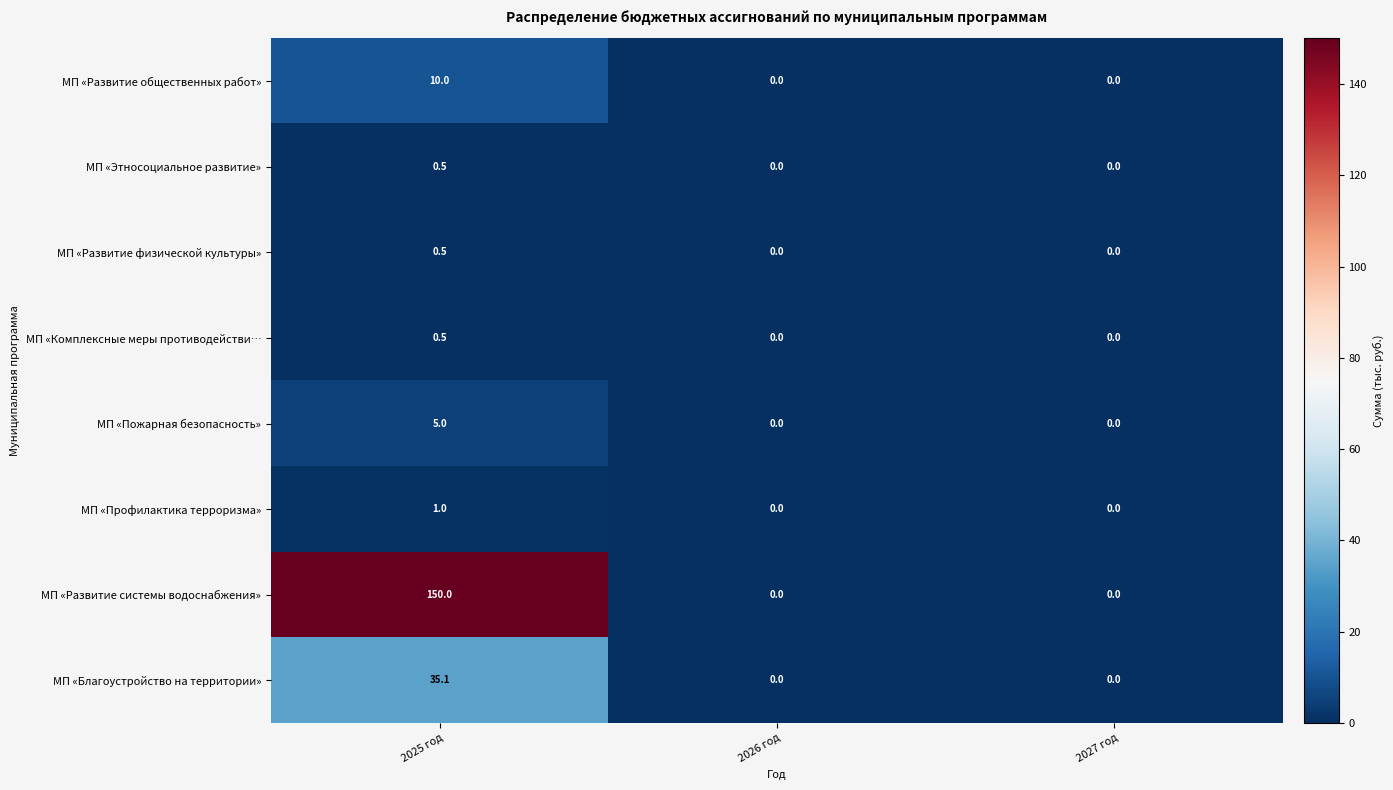

At which category is the sum across all series the highest?

2025 год